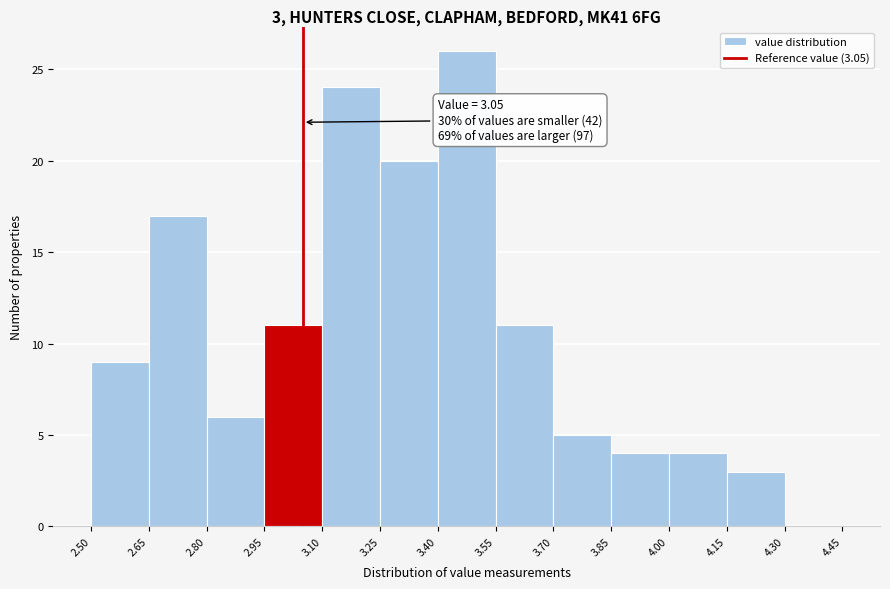

Over which range of the x-axis is the bar tallest?

3.40 to 3.55